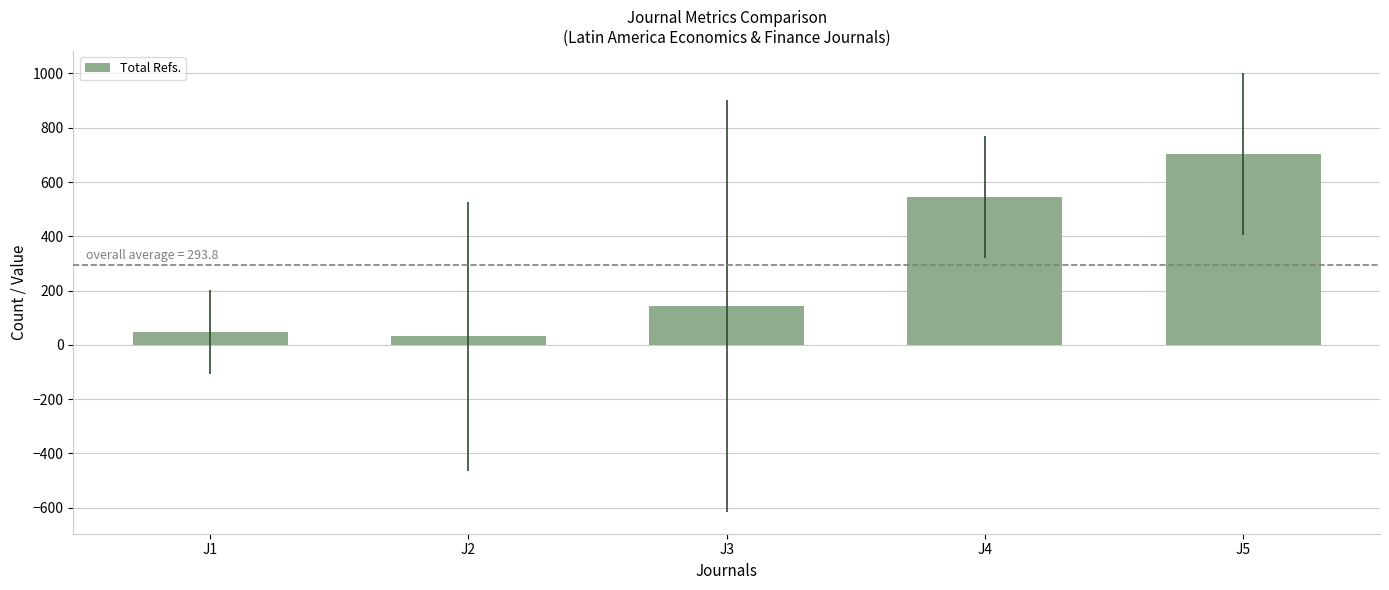

What is the value of the 5th bar from the left?

703